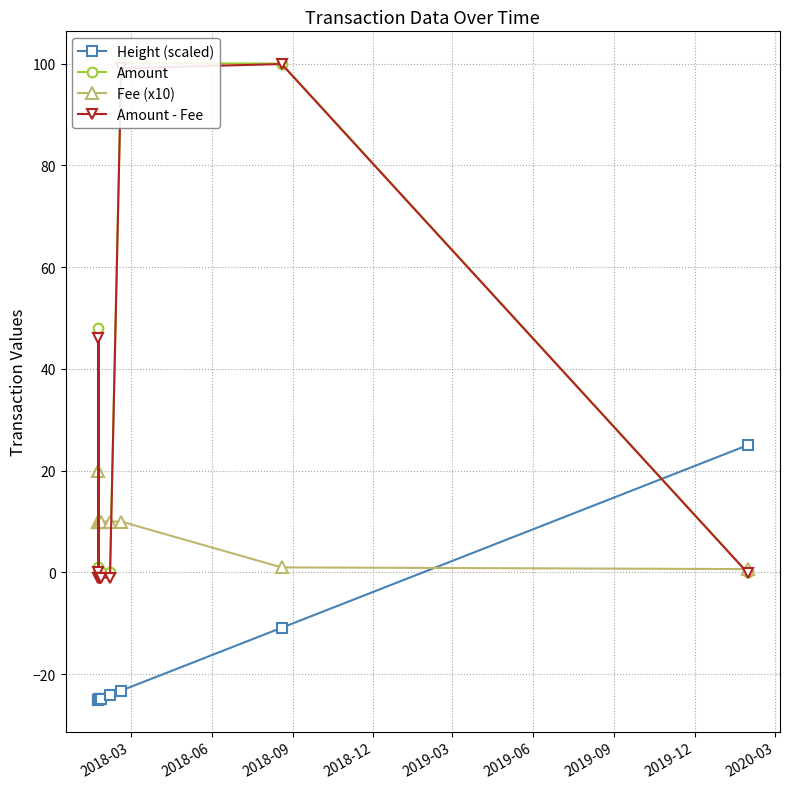

What is the value of the Height (scaled) point at the 4th from the left?

-24.9